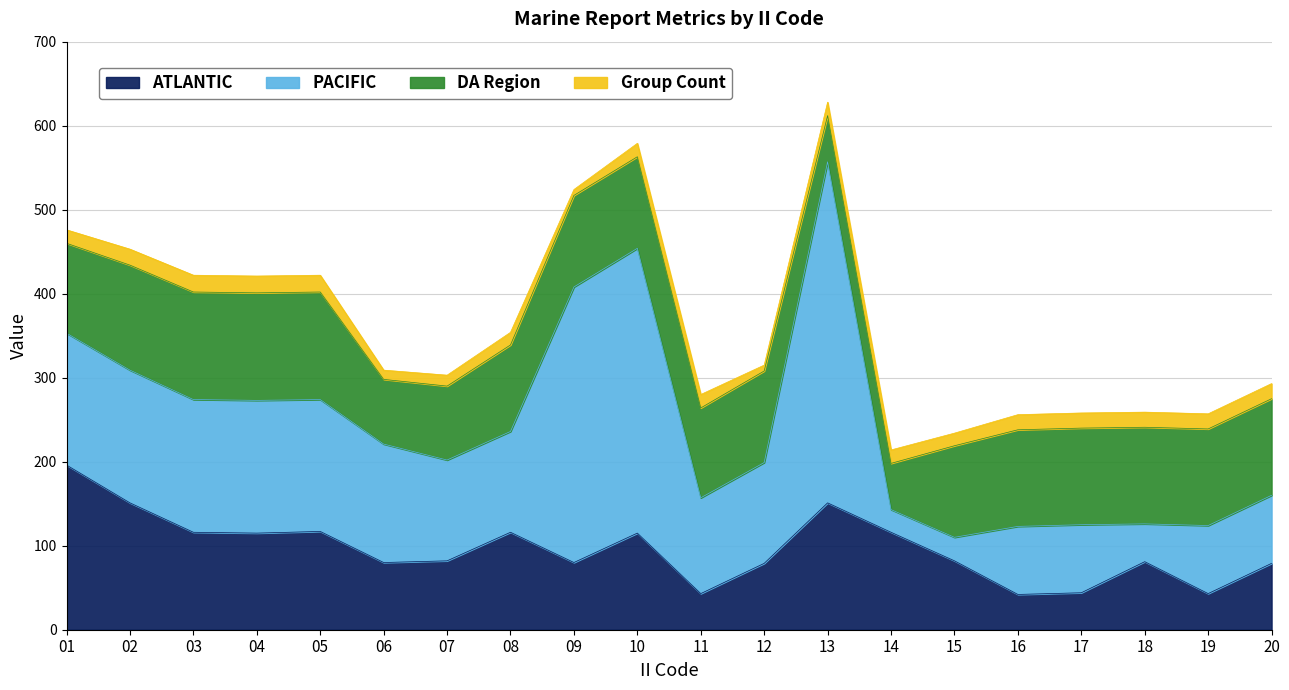

The value of ATLANTIC at 12 is 128. True or false?

False